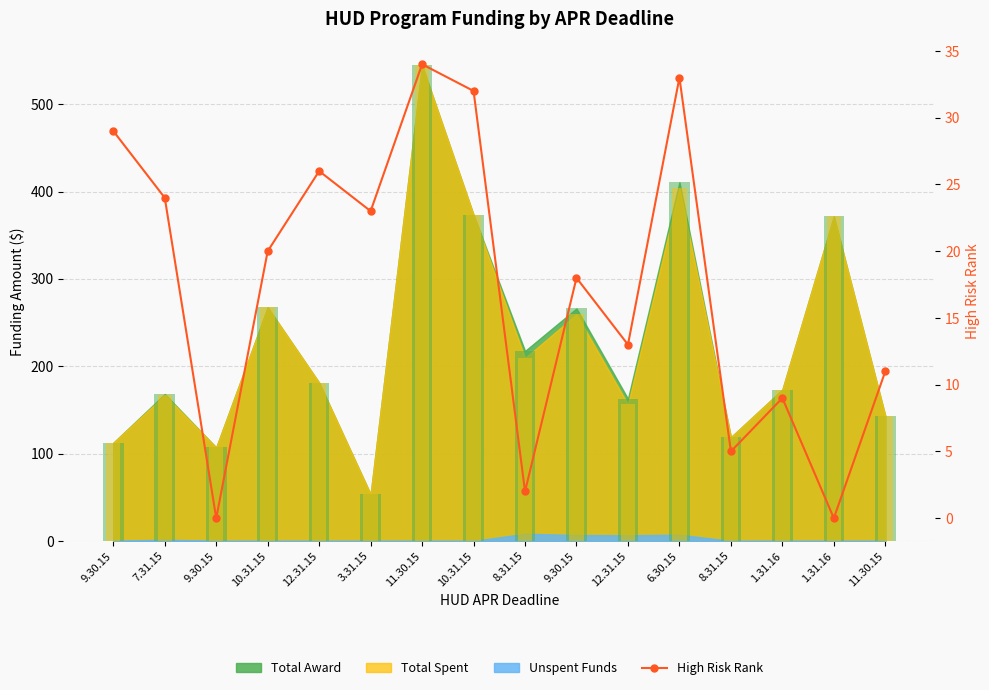

How many bars are there in total?

16